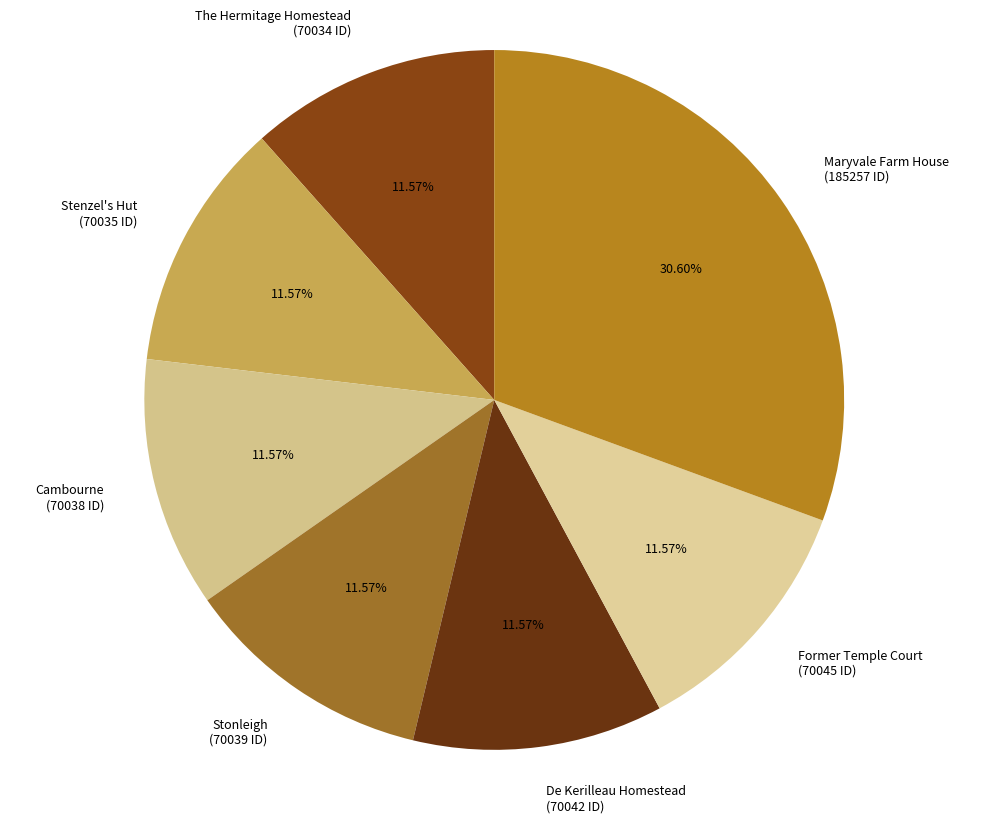

True or false: Stonleigh accounts for 12% of the total.

True